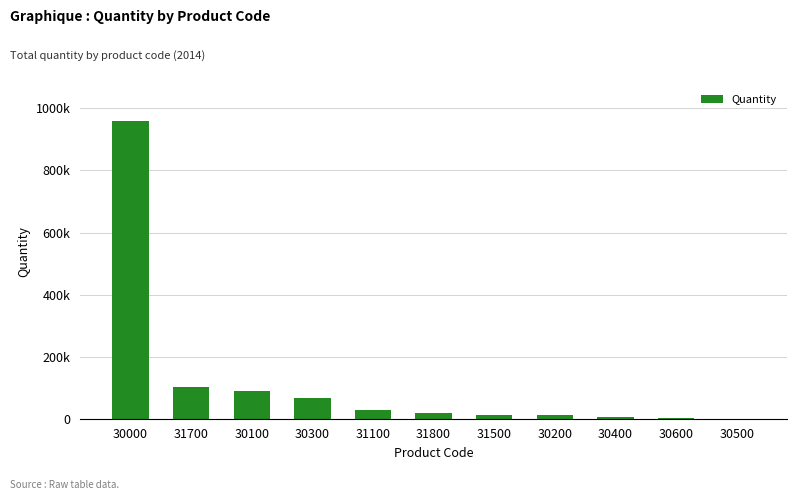

Where does the data first go above 18779?

30000